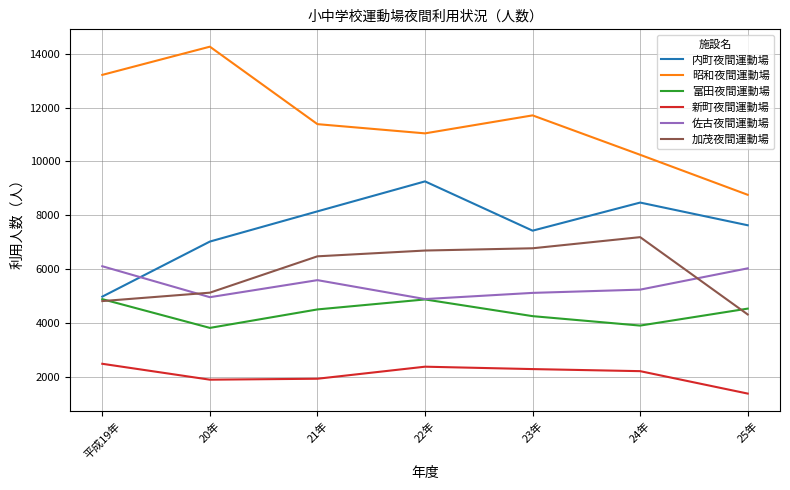

What is the difference between the maximum and minimum values in the 新町夜間運動場 series?

1108